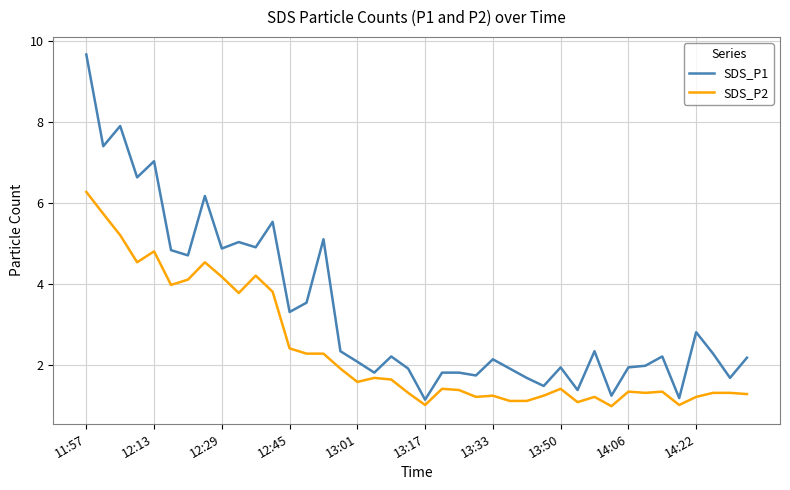

What is the minimum value for SDS_P1?

1.1